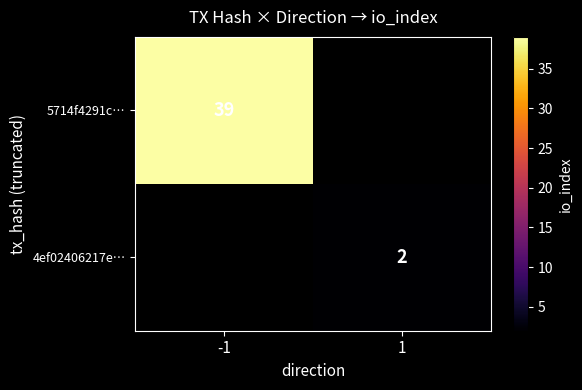

The 5714f4291c… series shows 23 at -1. True or false?

False